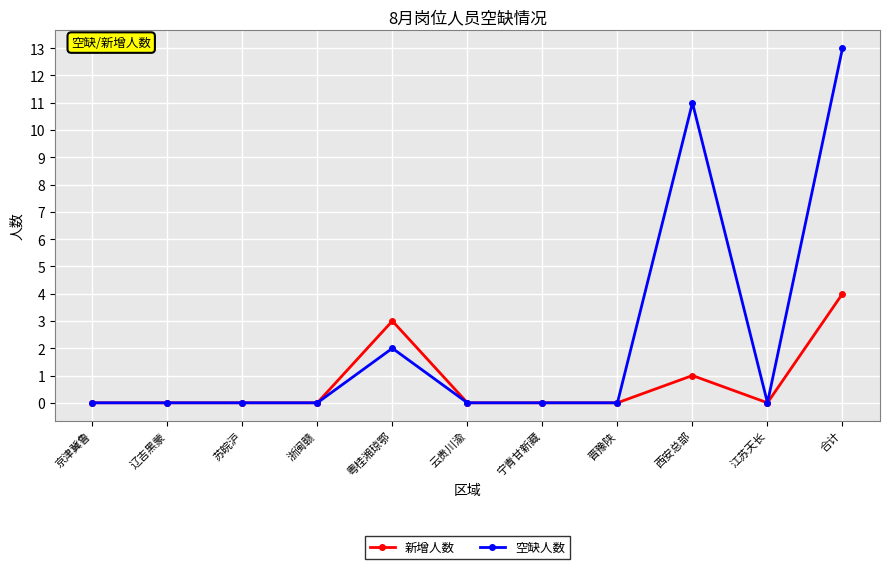

Which series has the largest total across all categories?

空缺人数